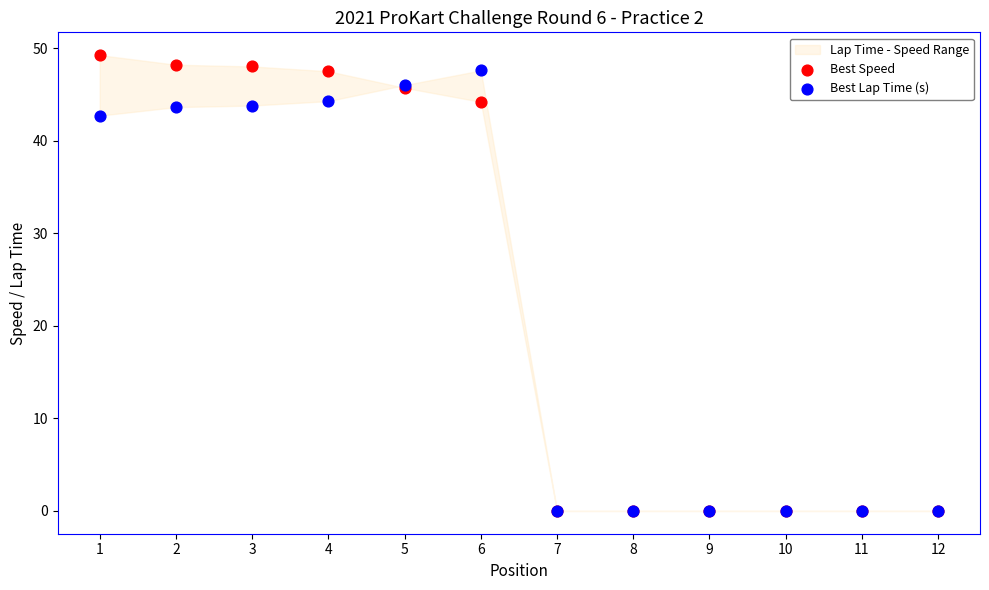

Which series has the largest Y range (max minus min)?

Best Speed